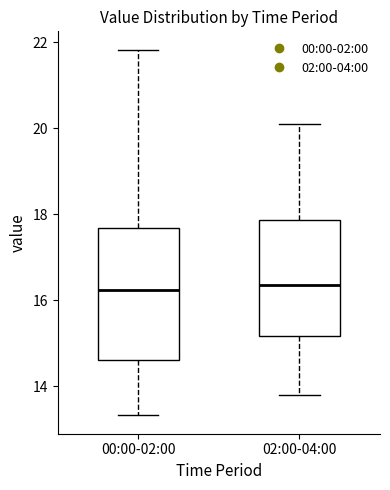

Reading left to right, transcribe this box plot: for each box, give where its median line is, the range the box spans, and where its two whiskers end, as read against the y-axis. The values are not printed on the chart, so give them approximately, as read against the axis.

00:00-02:00: median 16.2, box 14.6 to 17.6, whiskers 13.4 to 21.8
02:00-04:00: median 16.4, box 15.2 to 17.8, whiskers 13.8 to 20.2